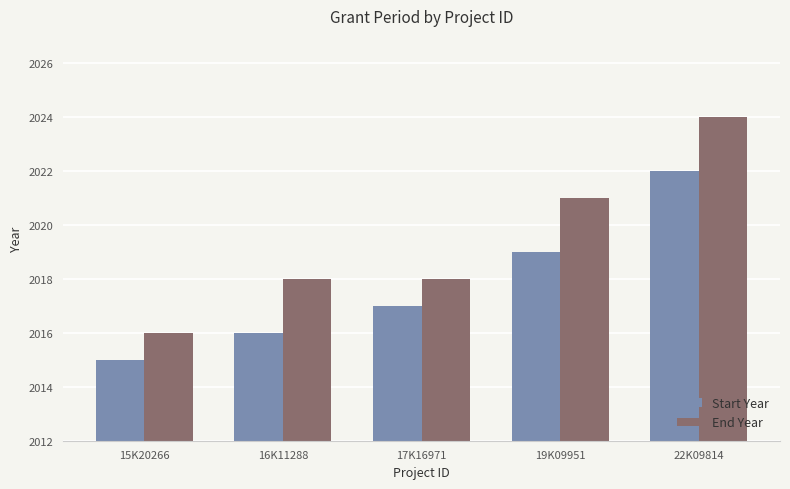

At 17K16971, list the series in order from smallest to largest.

Start Year, End Year